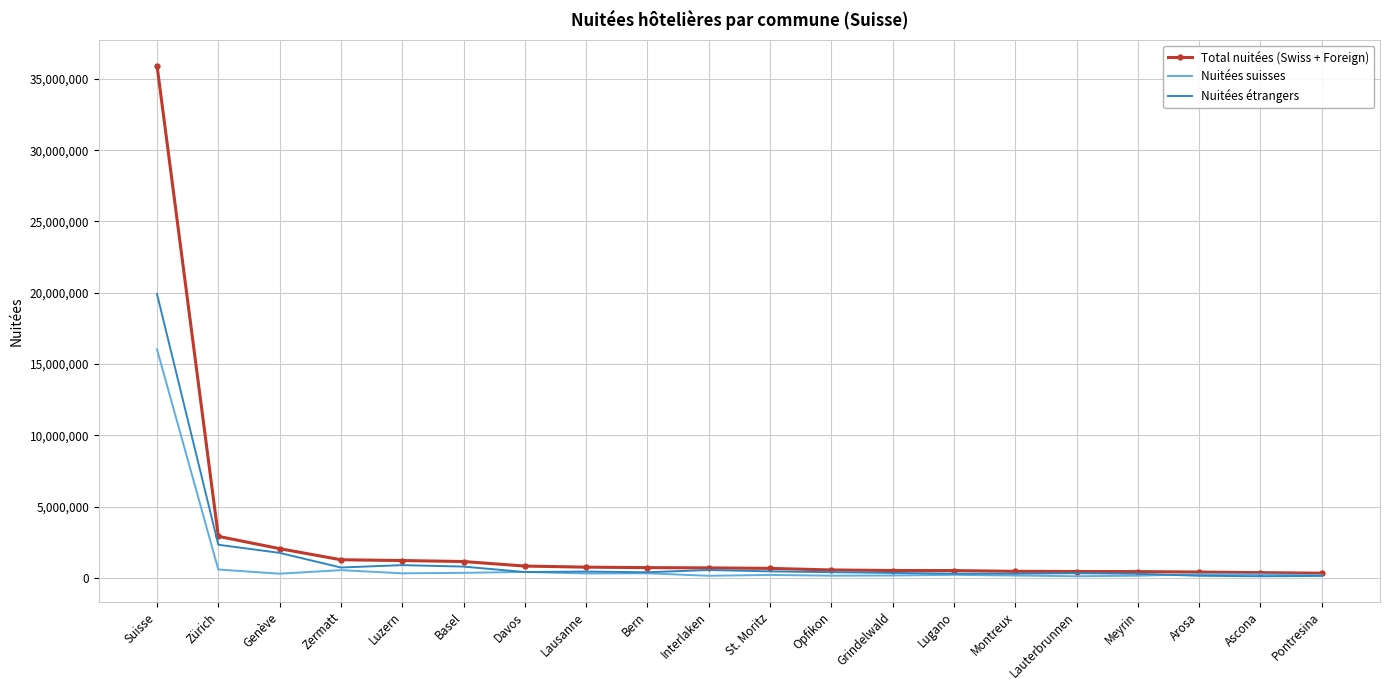

What are all the series names shown in the legend?

Total nuitées (Swiss + Foreign), Nuitées suisses, Nuitées étrangers